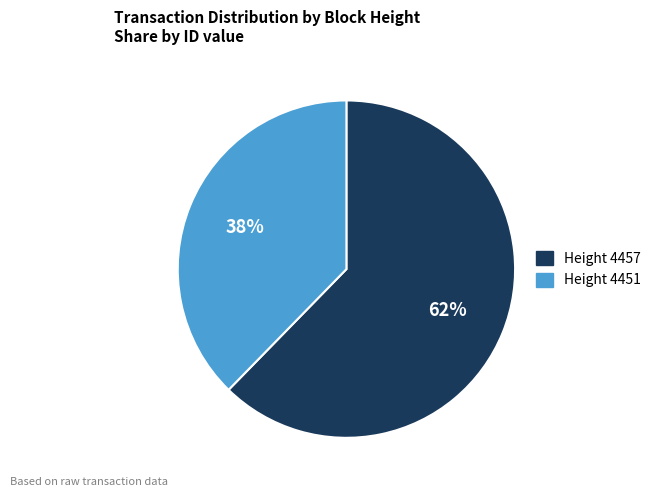

Which has a higher value, Height 4451 or Height 4457?

Height 4457